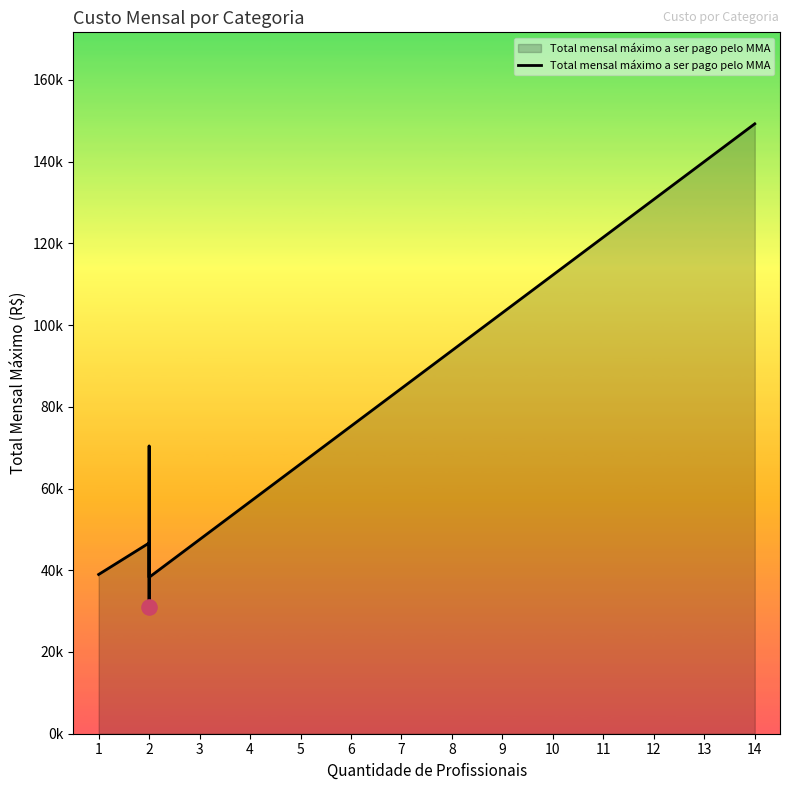

Between 2 and 14, which is larger?

14